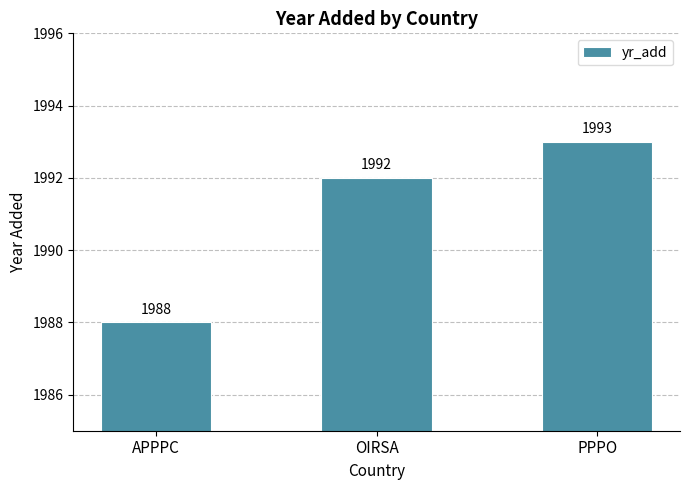

Which category has the highest value across all series?

PPPO